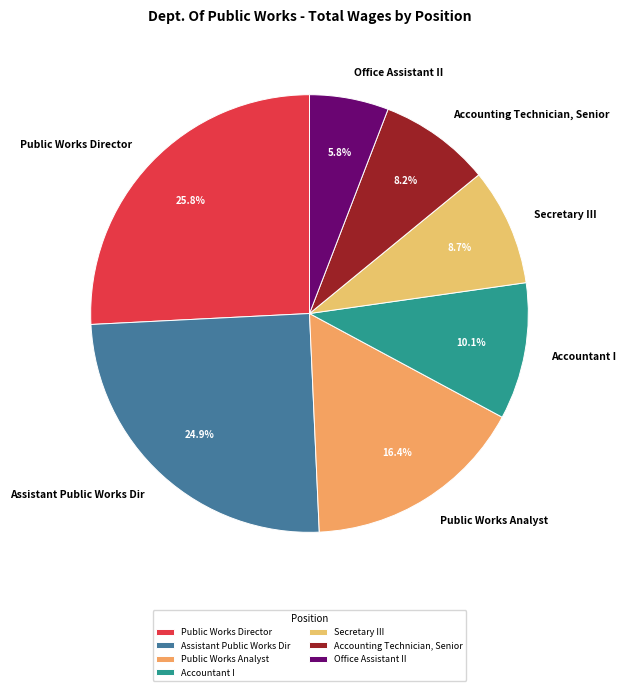

What portion of the pie excludes Accounting Technician, Senior?

91.8%